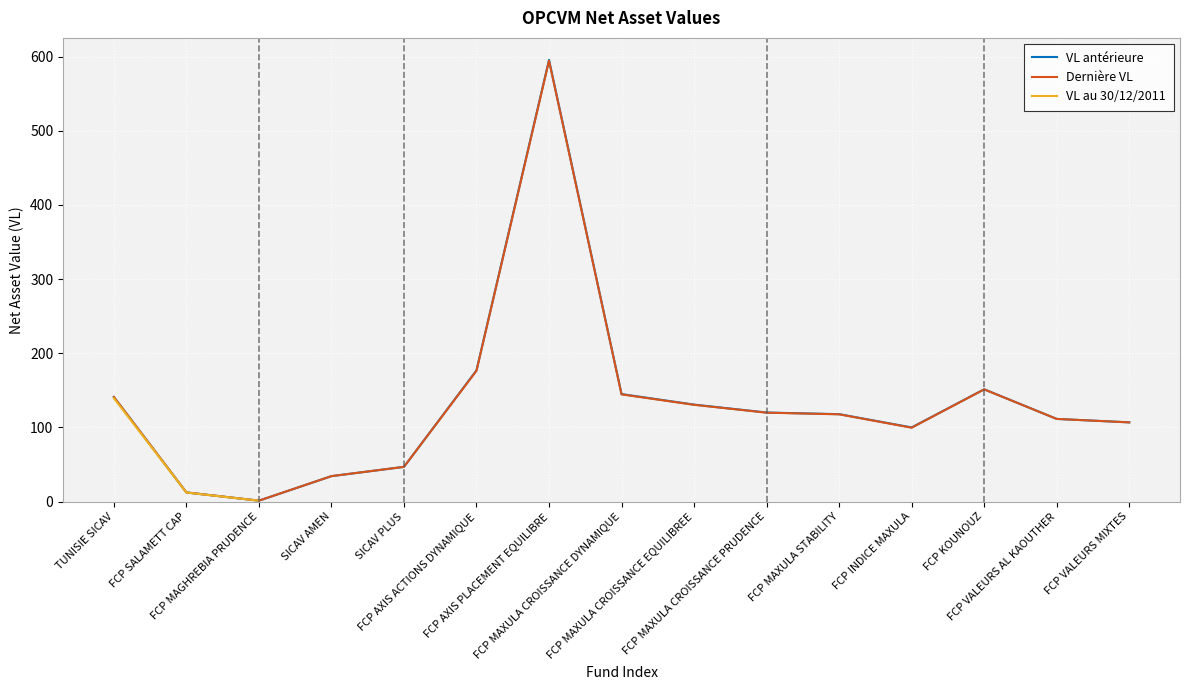

What position from the right is FCP MAXULA CROISSANCE EQUILIBREE?

7